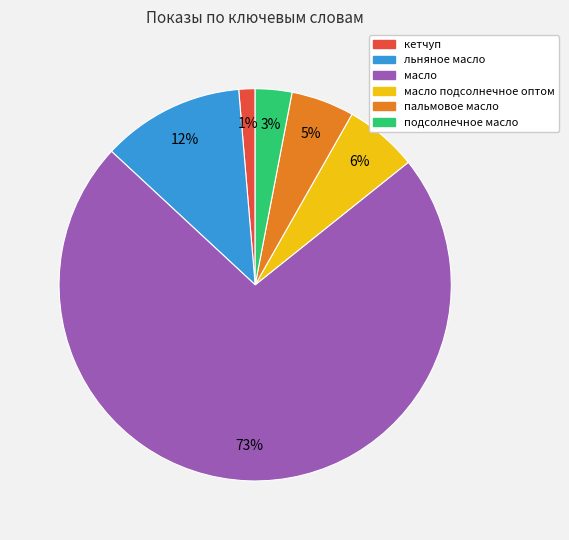

Does any single category account for the majority?

Yes